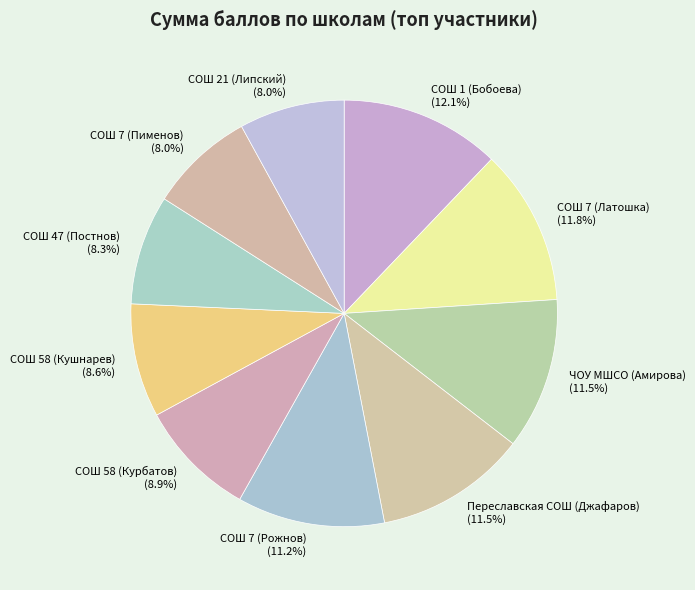

Which has a higher value, СОШ 21 (Липский) or СОШ 58 (Курбатов)?

СОШ 58 (Курбатов)